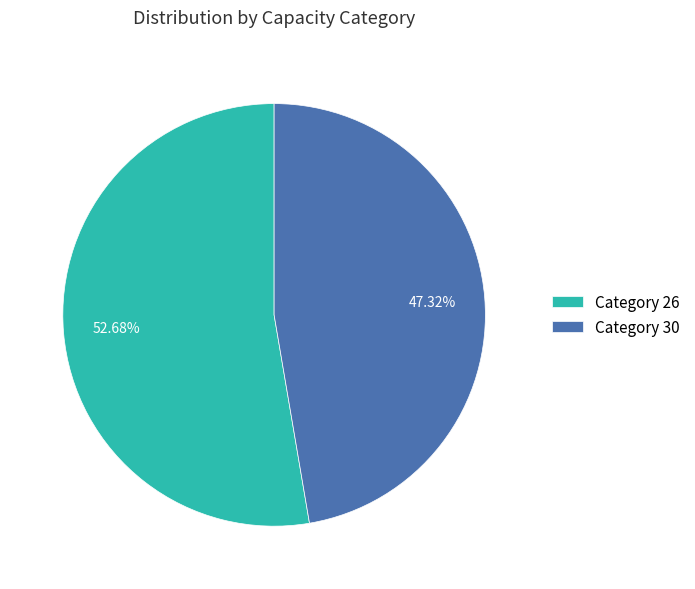

Combined, do Category 26 and Category 30 account for over 50%?

Yes